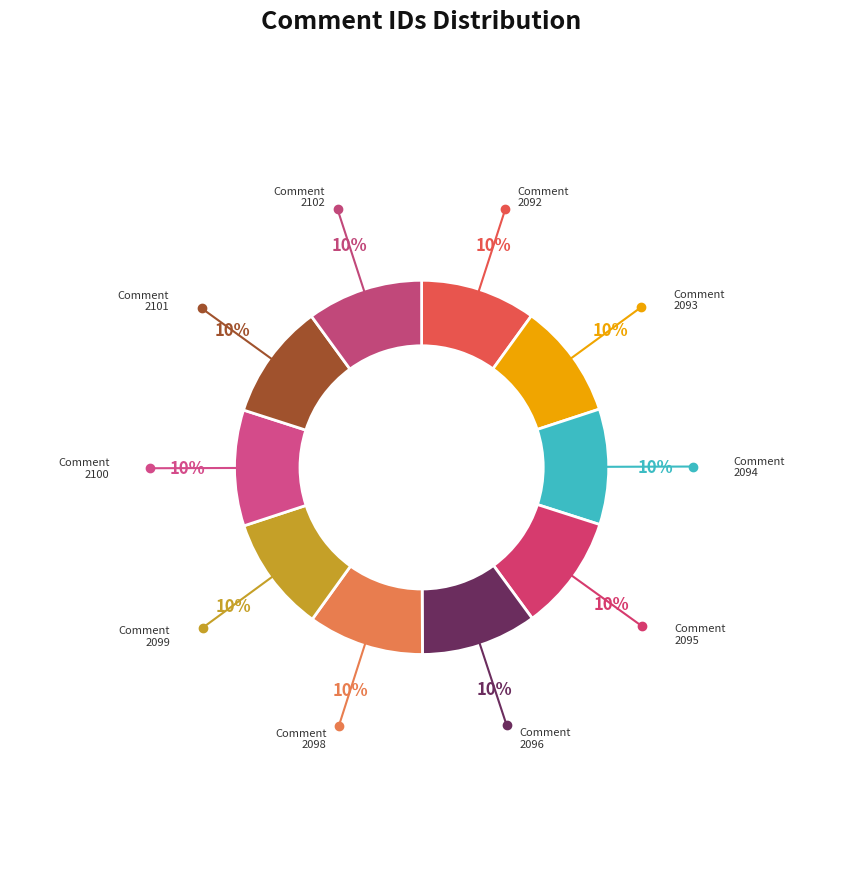

Count the number of slices in the pie.

10